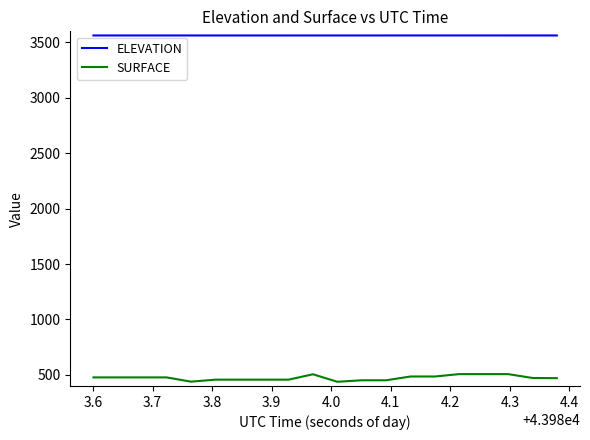

True or false: SURFACE and ELEVATION cross at least once.

False